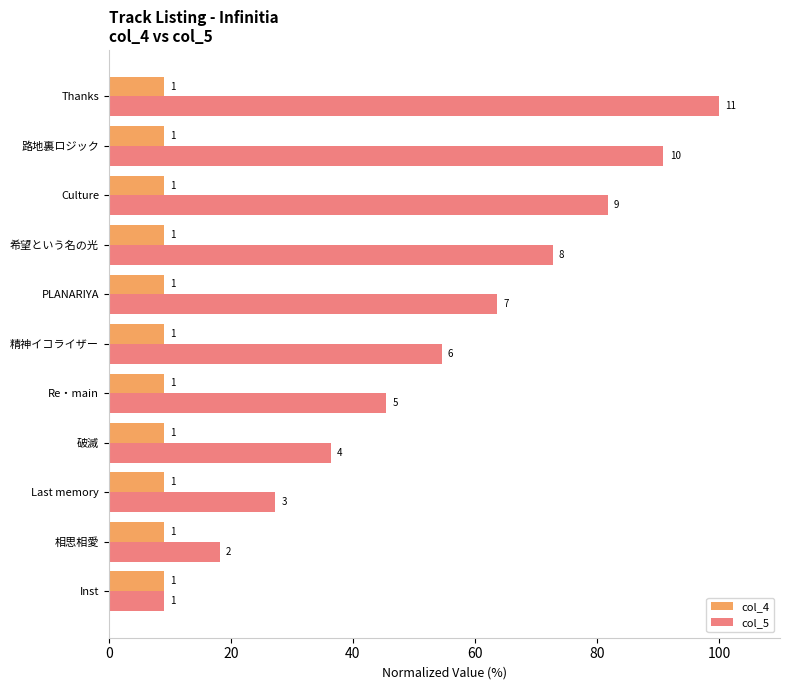

What are all the series names shown in the legend?

col_4, col_5